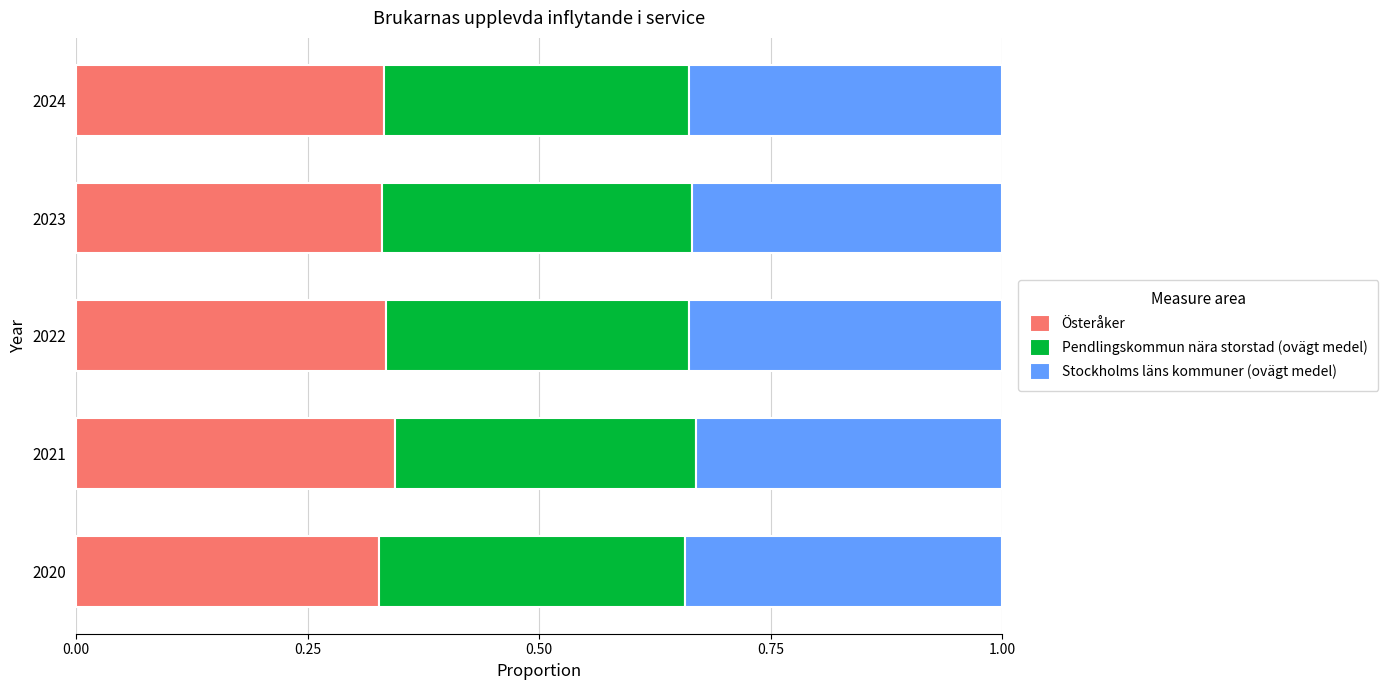

What is the total value across all series at 2023?

1.0